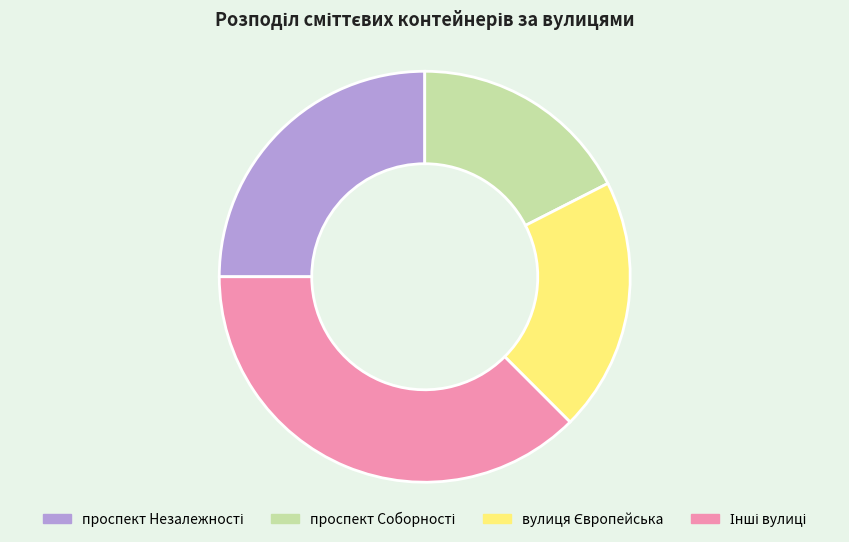

Does any single category account for the majority?

No